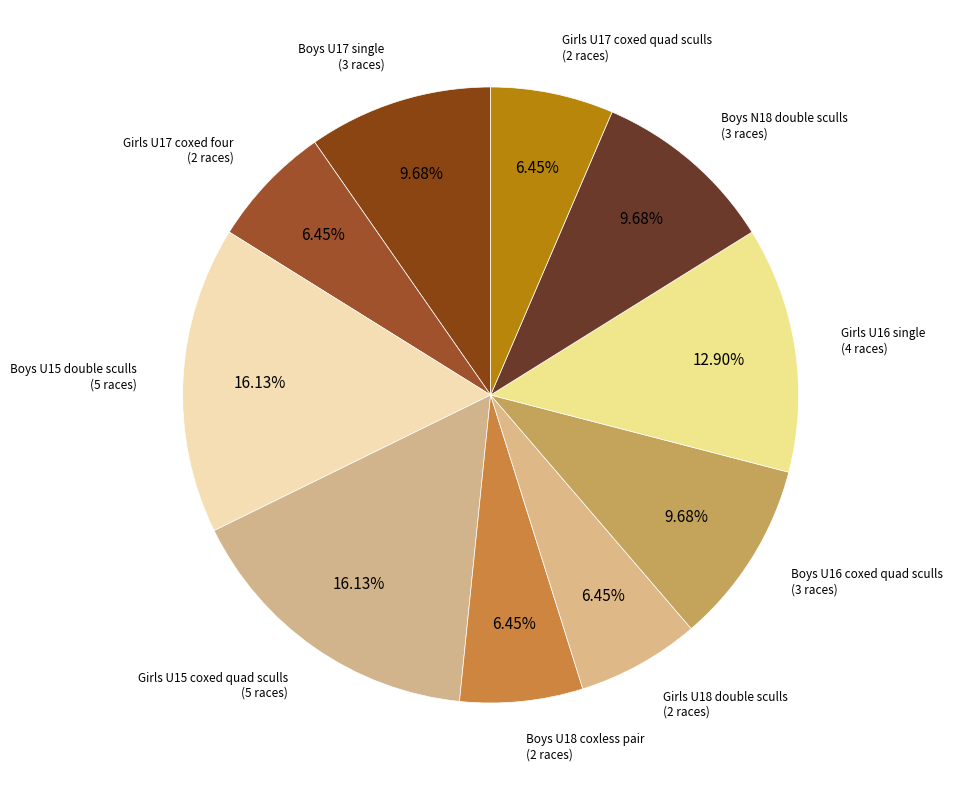

To the nearest percent, what is the average slice percentage?

10%